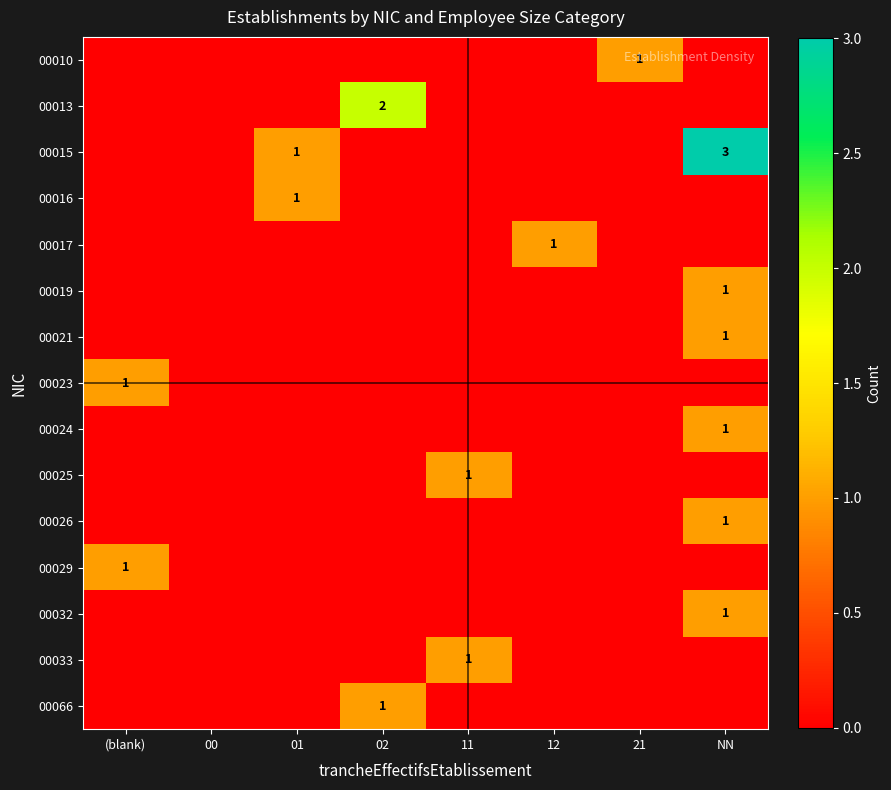

True or false: 00015 has a value of 0 at 01.

False